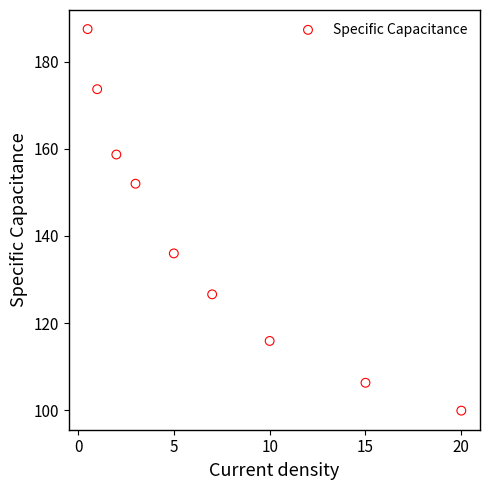

What Y value in the scatter plot is closest to 143?

136.0